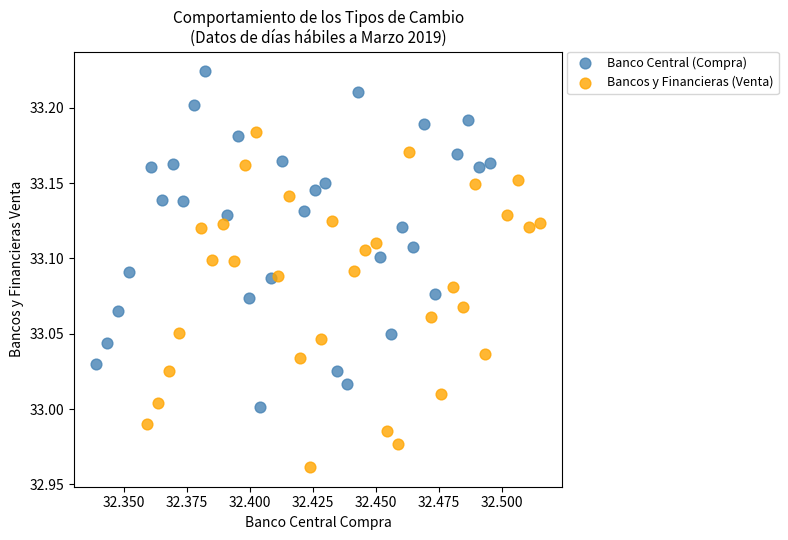

Which series reaches the maximum Y coordinate?

Banco Central (Compra)